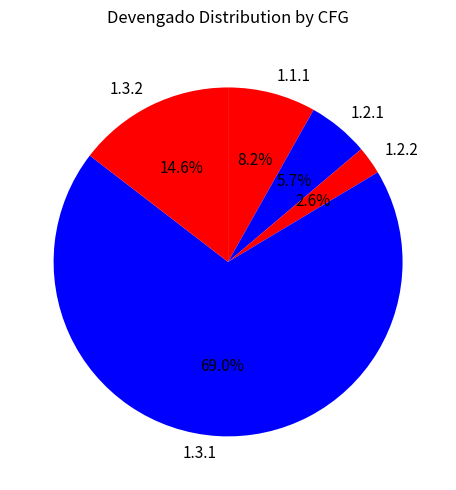

What is the largest slice in the pie chart?

1.3.1